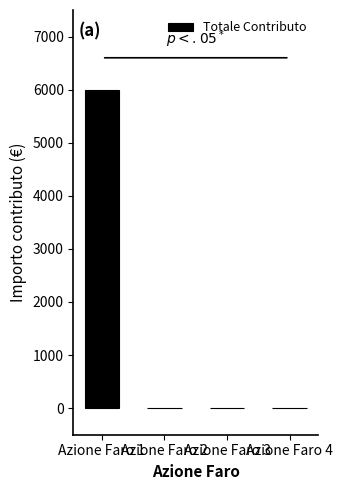

What is the greatest value displayed?

6000